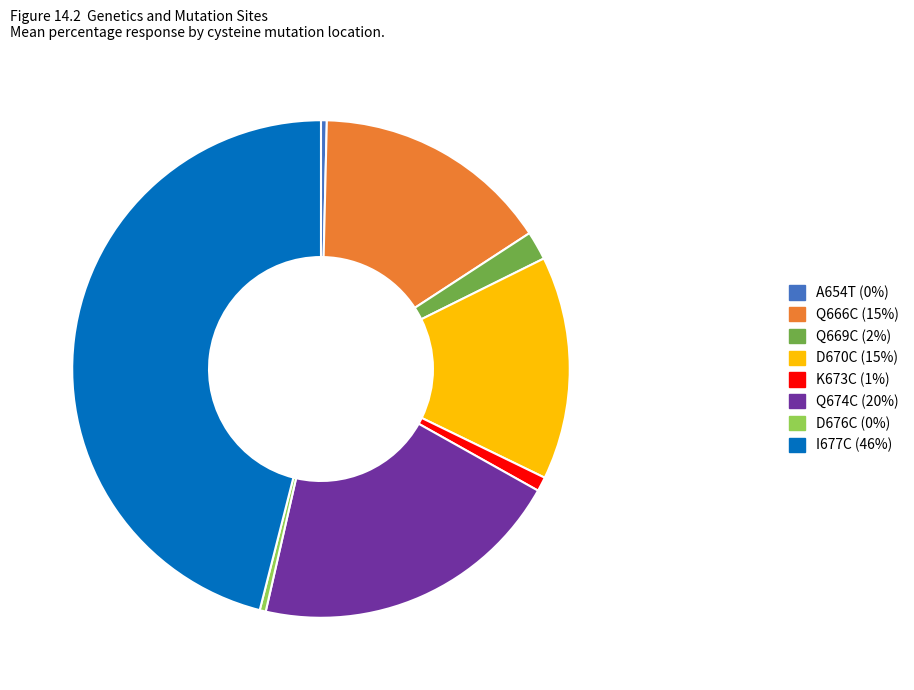

Which category has the biggest portion of the pie?

I677C